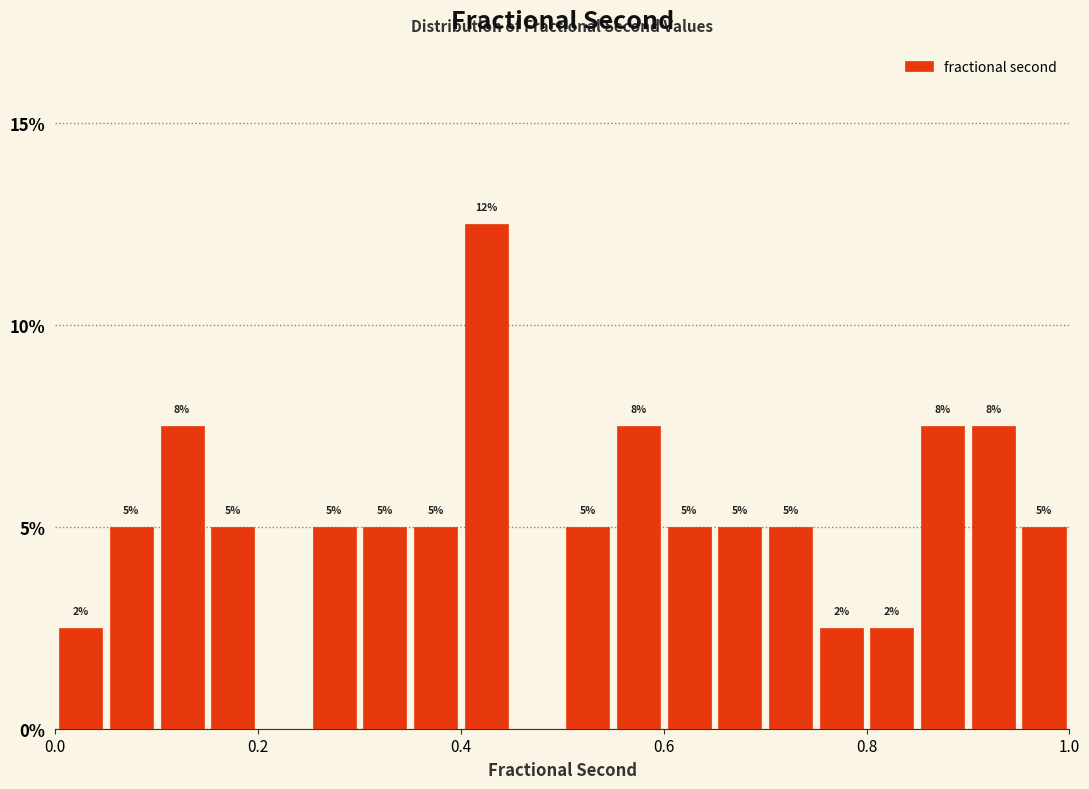

Around what value on the x-axis is the tallest bar? Give the approximate position of its centre, as read against the axis.

0.42